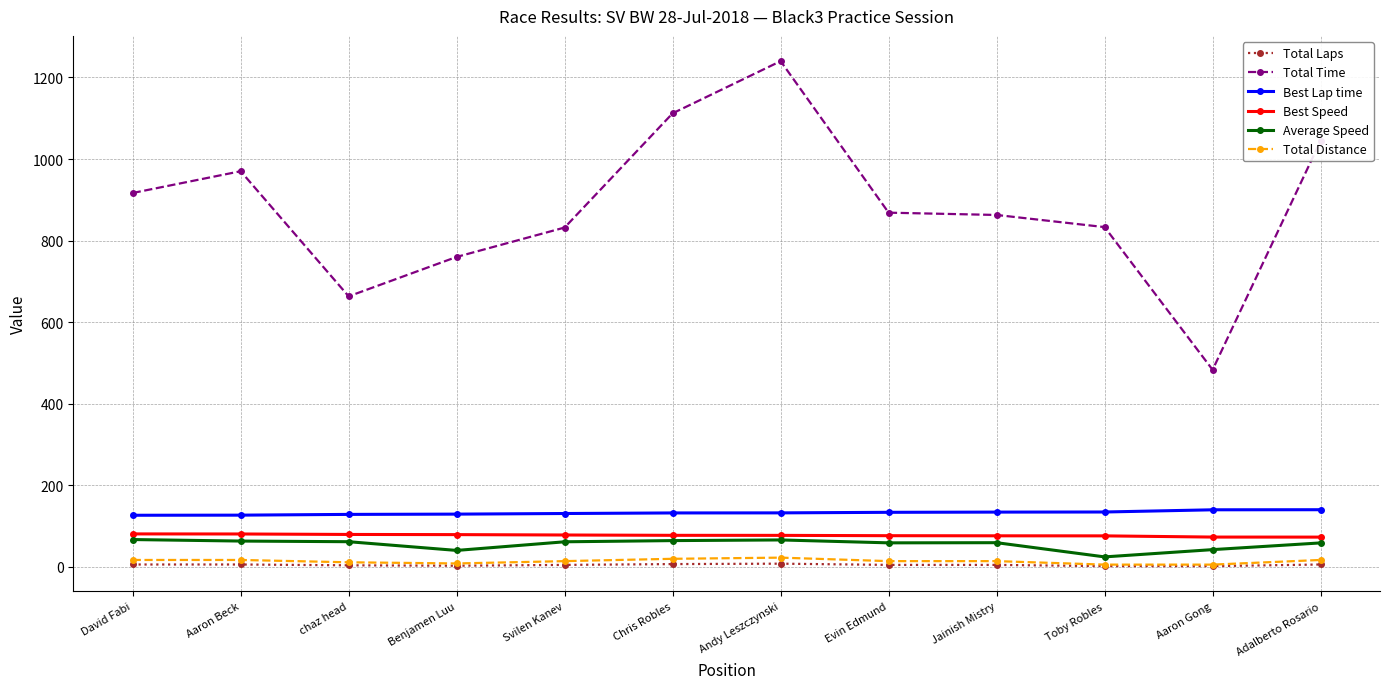

True or false: Best Speed and Average Speed intersect in this chart.

False